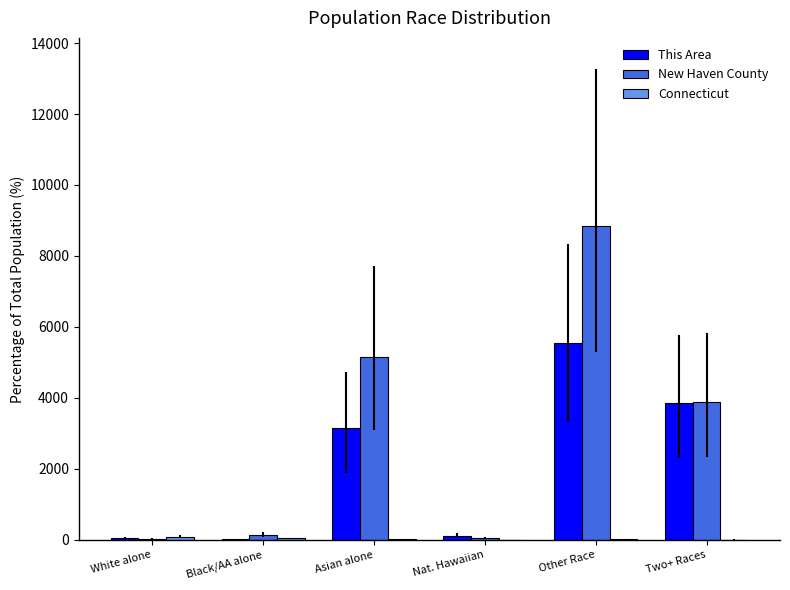

Which series has the largest total across all categories?

New Haven County